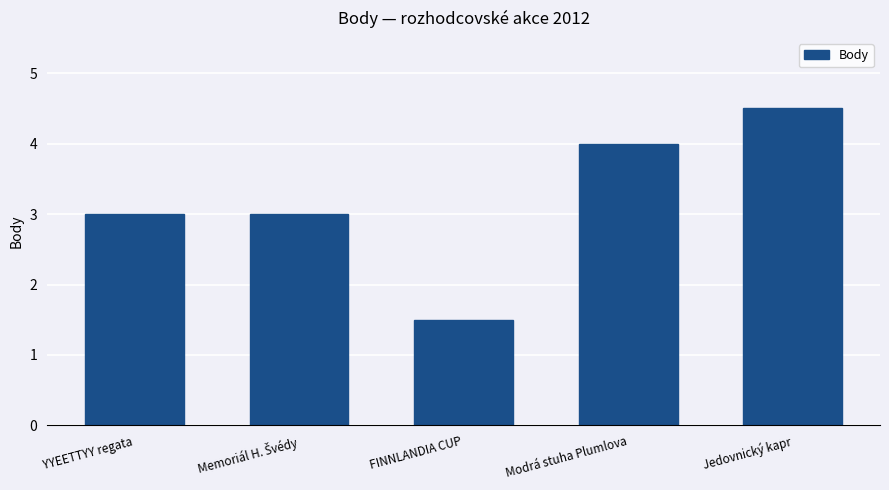

Which category has the lowest value across all series?

FINNLANDIA CUP